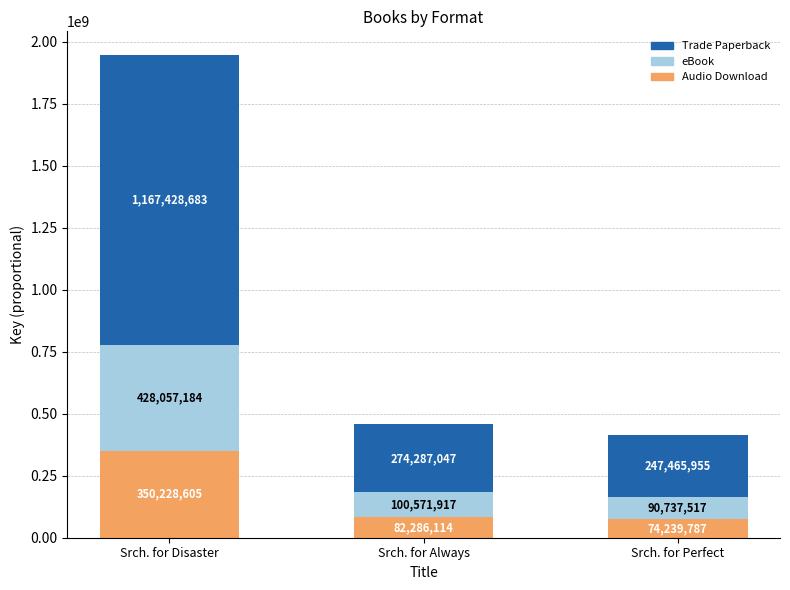

What are all the series names shown in the legend?

Trade Paperback, eBook, Audio Download